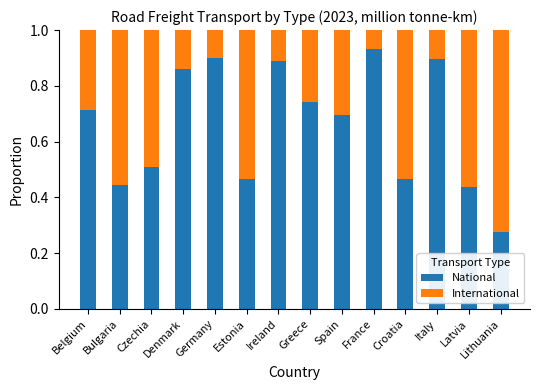

What is the total value across all series at Belgium?

1.0